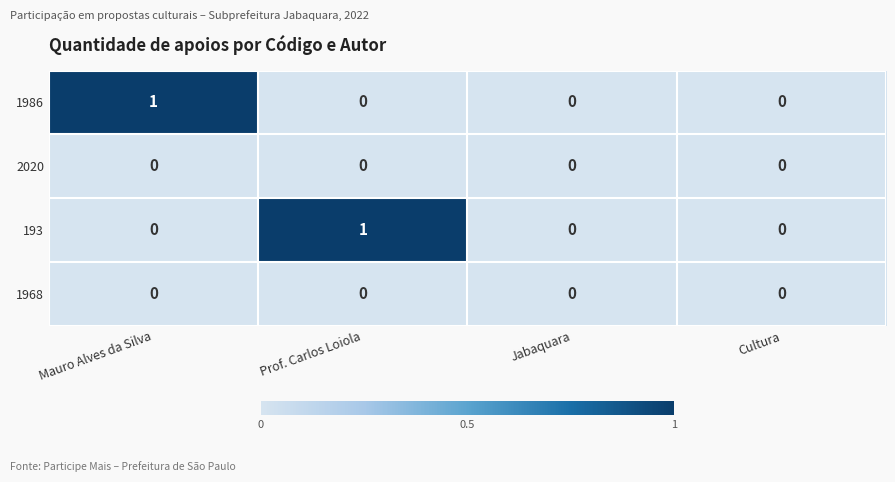

The 193 series shows 0 at Mauro Alves da Silva. True or false?

True